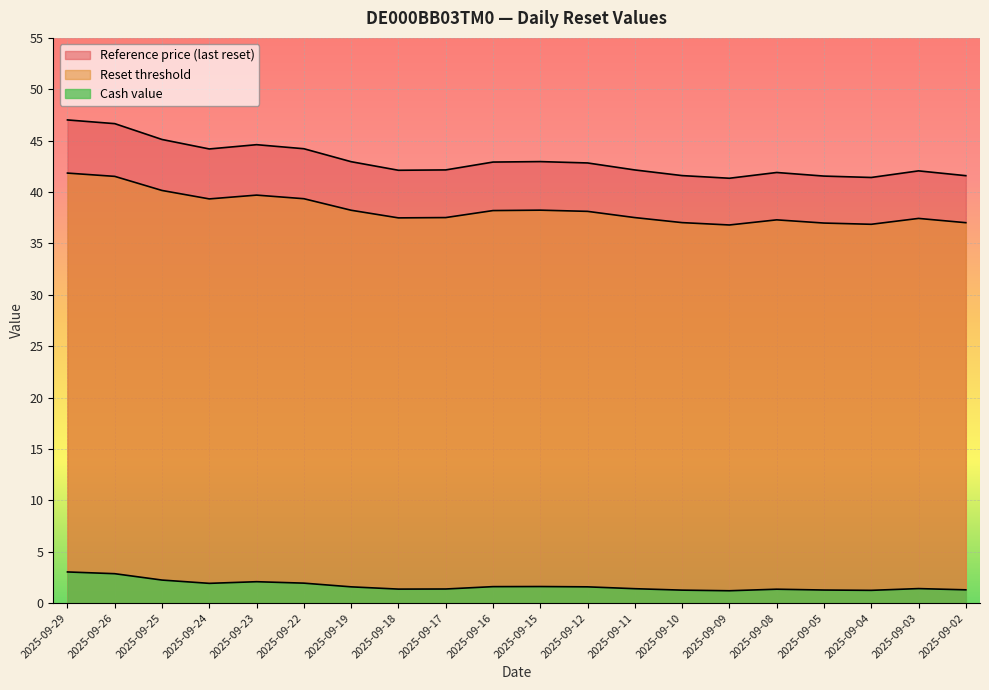

How many lines are shown in the chart?

3